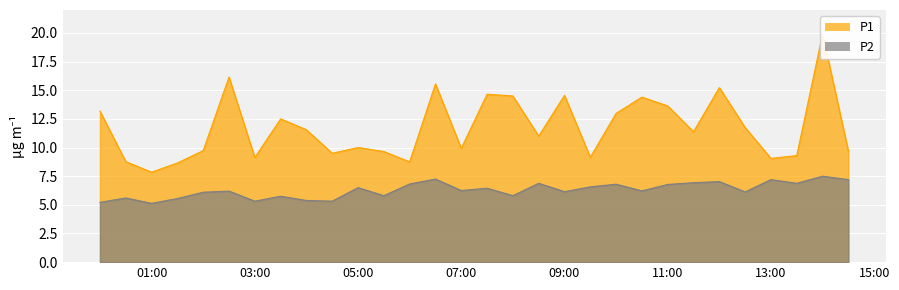

Is the value of P1 at 12:00 greater than the value of P2 at 03:30?

Yes